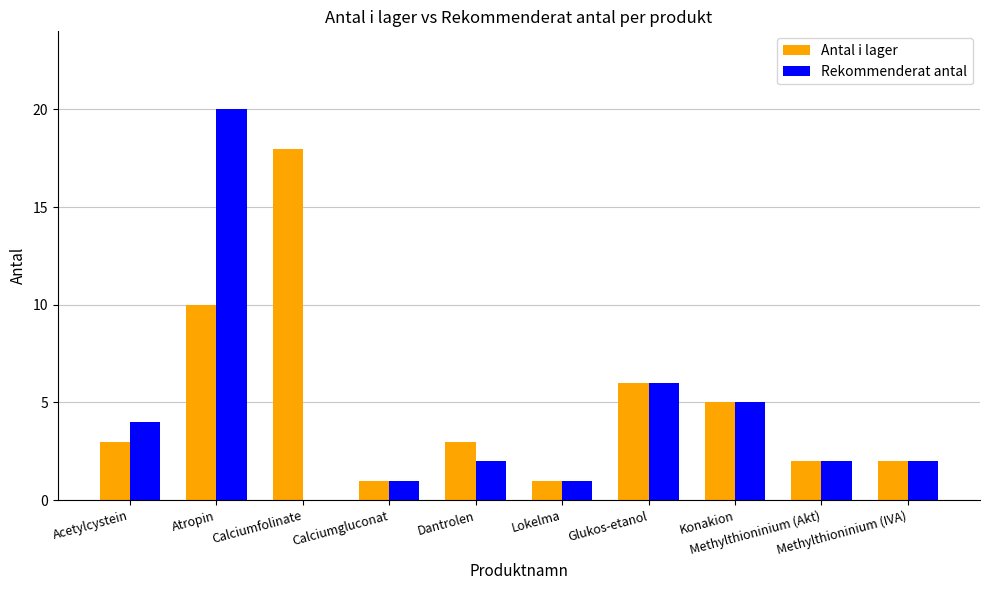

What is the sum of the Rekommenderat antal values at Acetylcystein and Methylthioninium (Akt)?

6